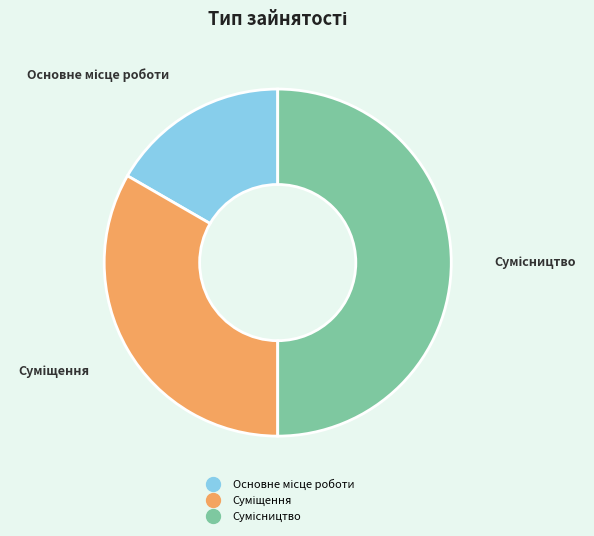

Which slice is the largest?

Сумісництво